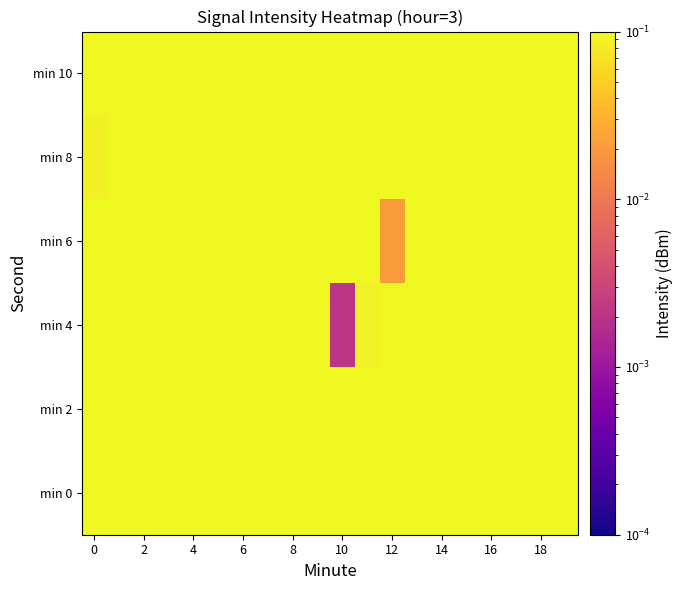

At how many categories does at least one series exceed 0?

20